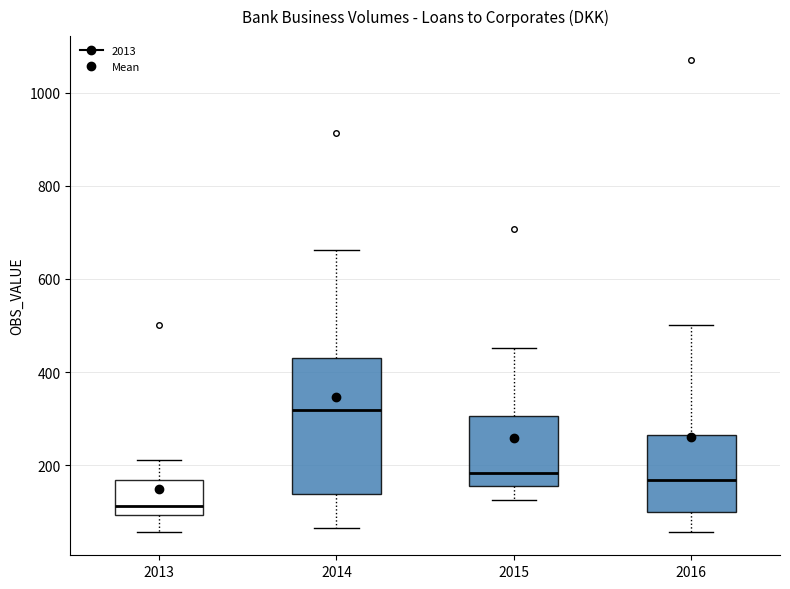

Which box has the lowest median line?

2013